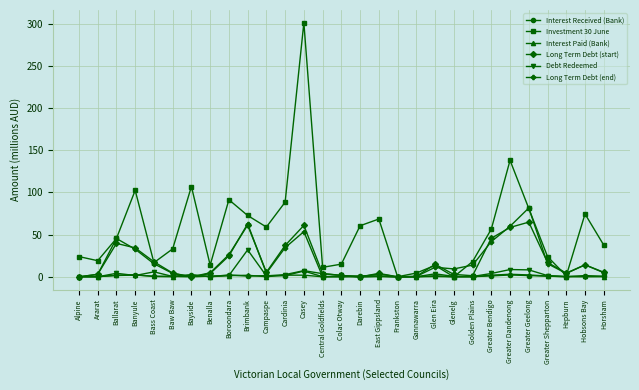

At which category does the chart reach its peak across all series?

Casey